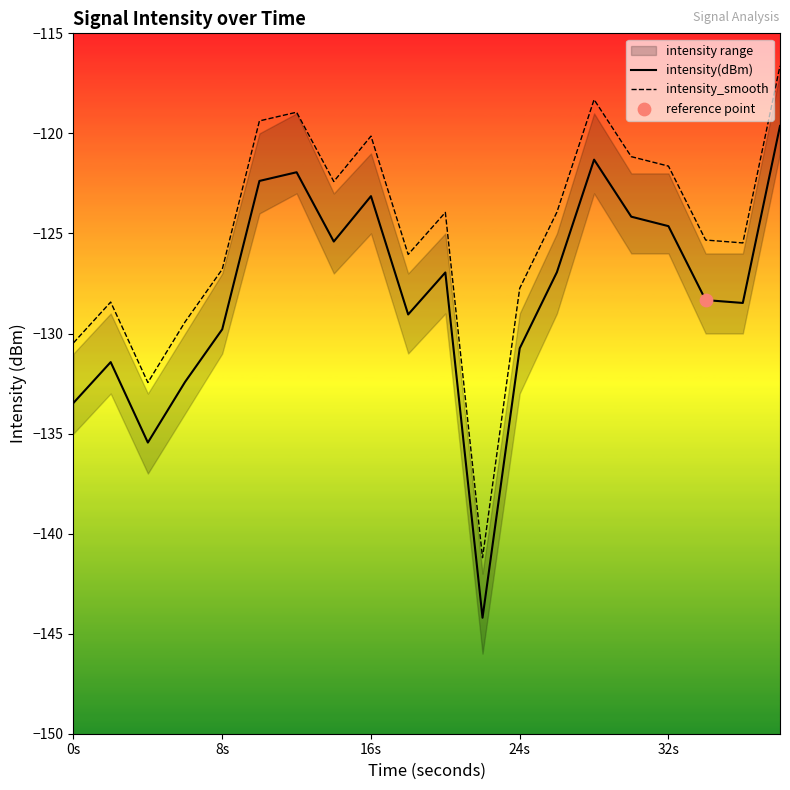

What value does the intensity_smooth series have at 0s?

-130.5